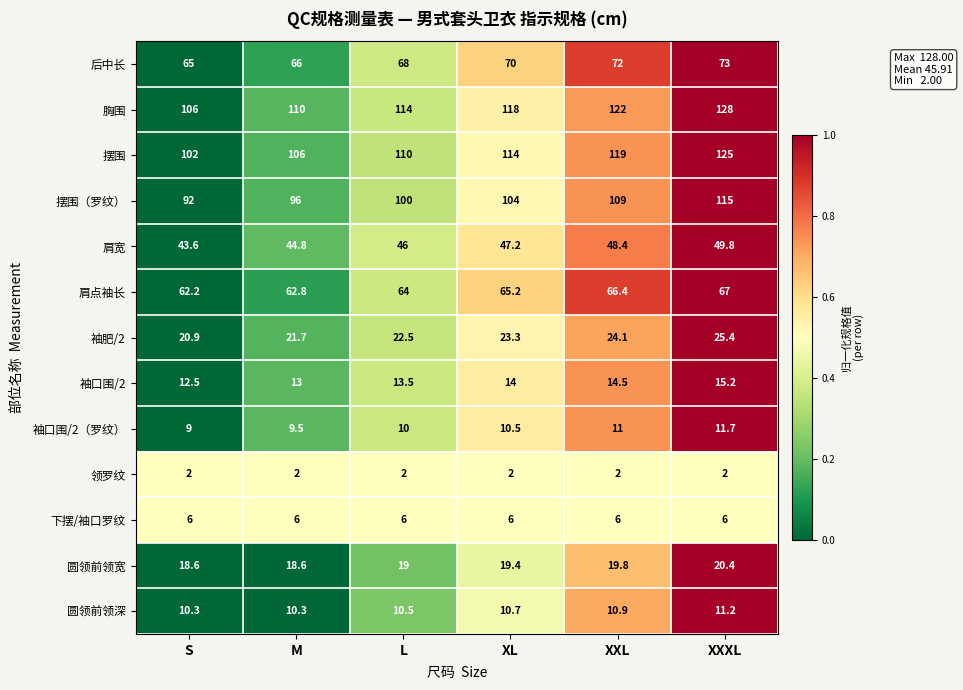

The 袖口围/2 series shows 21.1 at S. True or false?

False